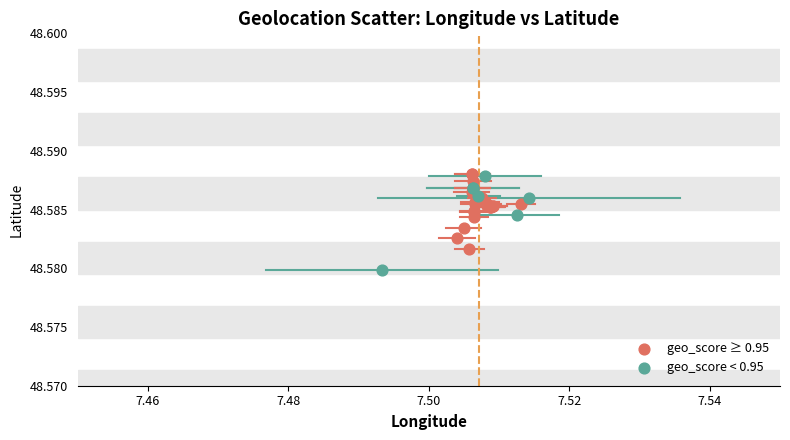

Which series has the largest Y range (max minus min)?

geo_score < 0.95